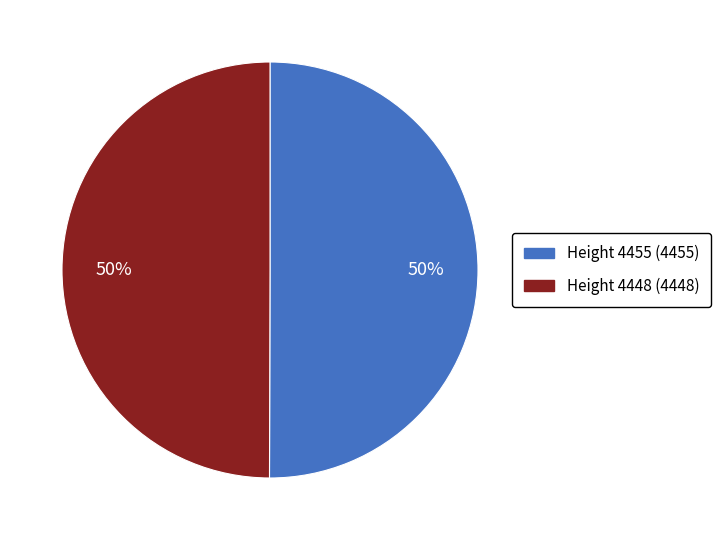

Count the number of slices in the pie.

2